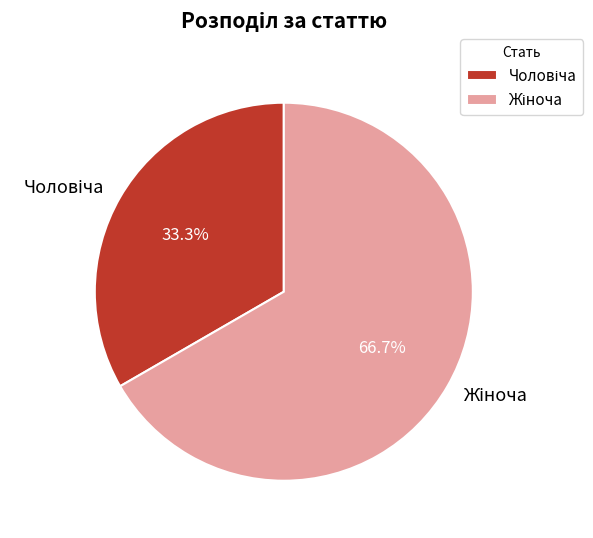

Does any single category account for the majority?

Yes